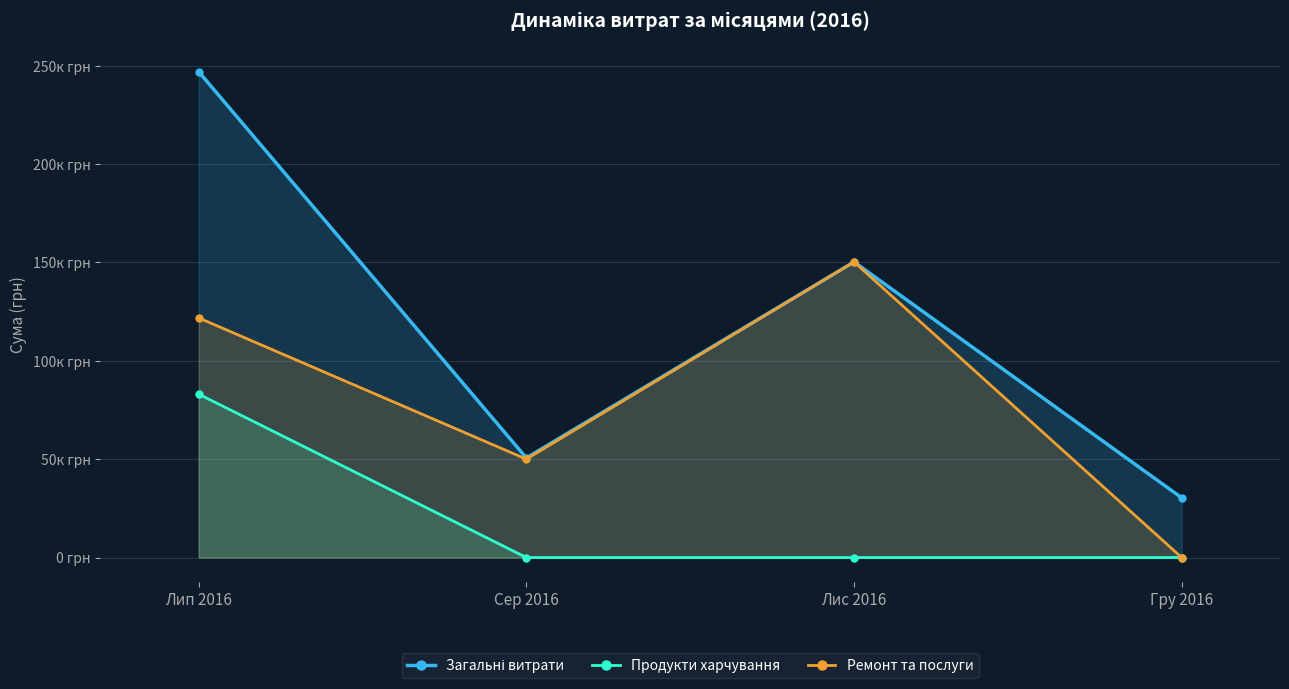

Between Сер 2016 and Лис 2016, which series saw the biggest shift?

Ремонт та послуги